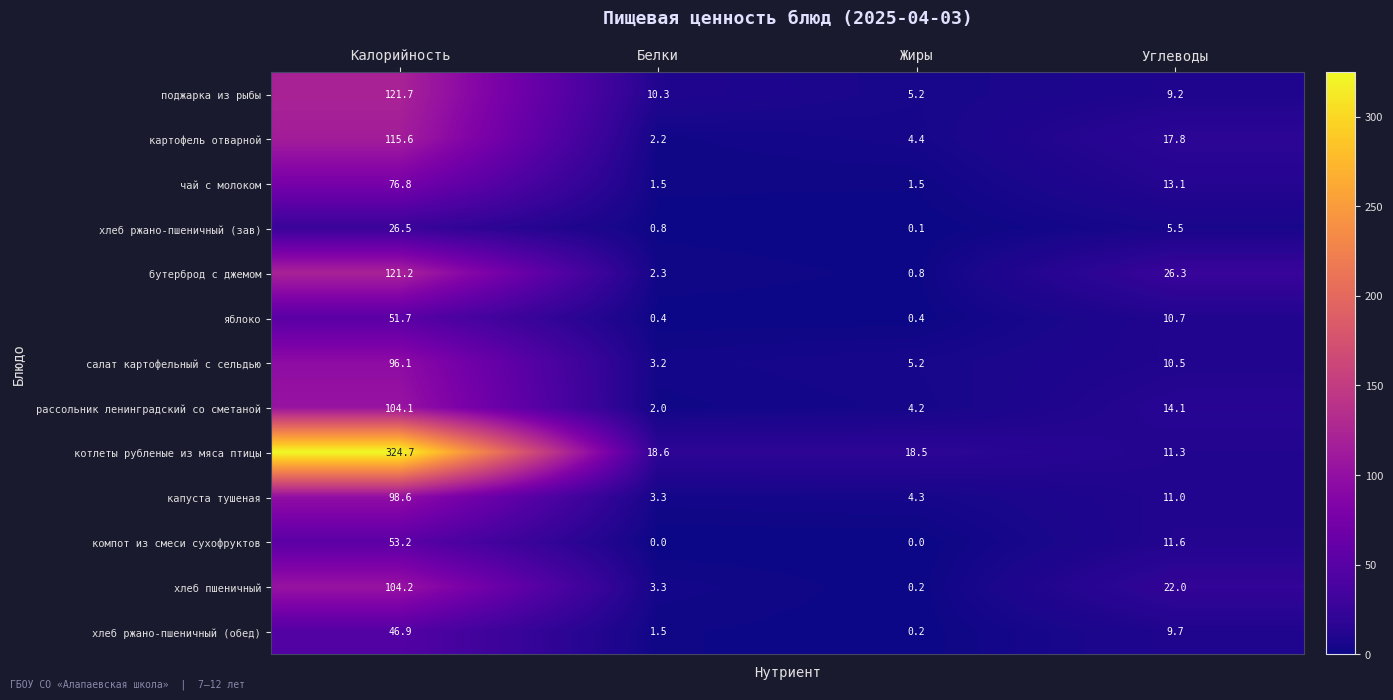

Rank the series at Калорийность from lowest to highest value.

хлеб ржано-пшеничный (зав), хлеб ржано-пшеничный (обед), яблоко, компот из смеси сухофруктов, чай с молоком, салат картофельный с сельдью, капуста тушеная, рассольник ленинградский со сметаной, хлеб пшеничный, картофель отварной, бутерброд с джемом, поджарка из рыбы, котлеты рубленые из мяса птицы